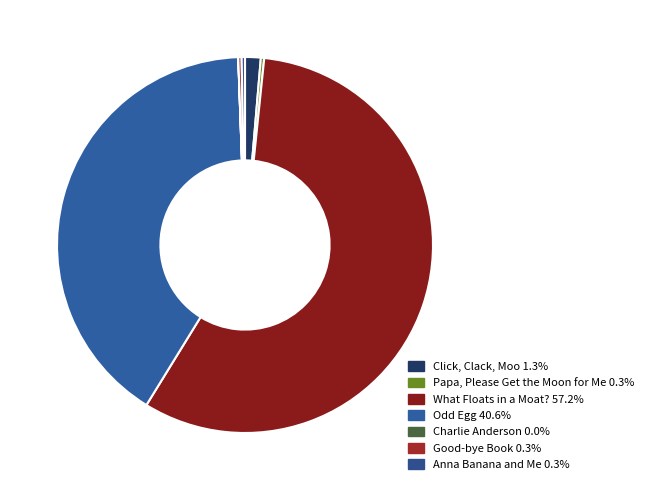

To the nearest percent, what is the average slice percentage?

14%